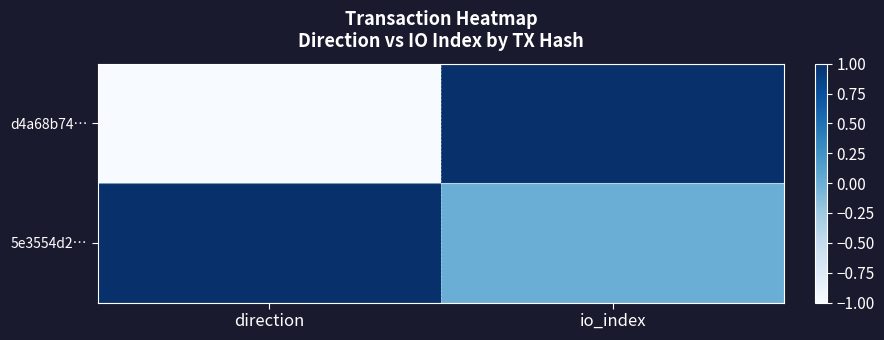

List the series in order of their peak value, lowest first.

d4a68b74…, 5e3554d2…